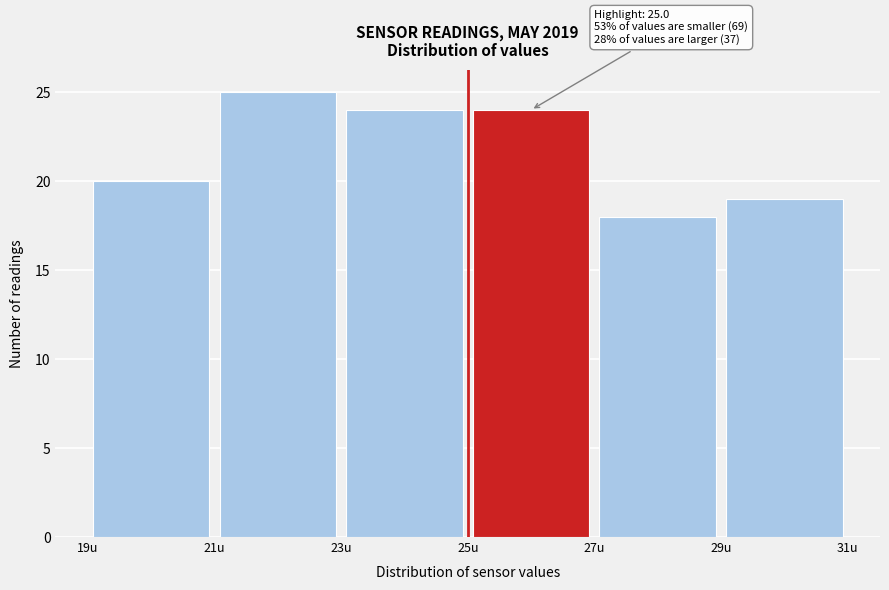

Which range on the x-axis has the tallest bar?

21 to 23